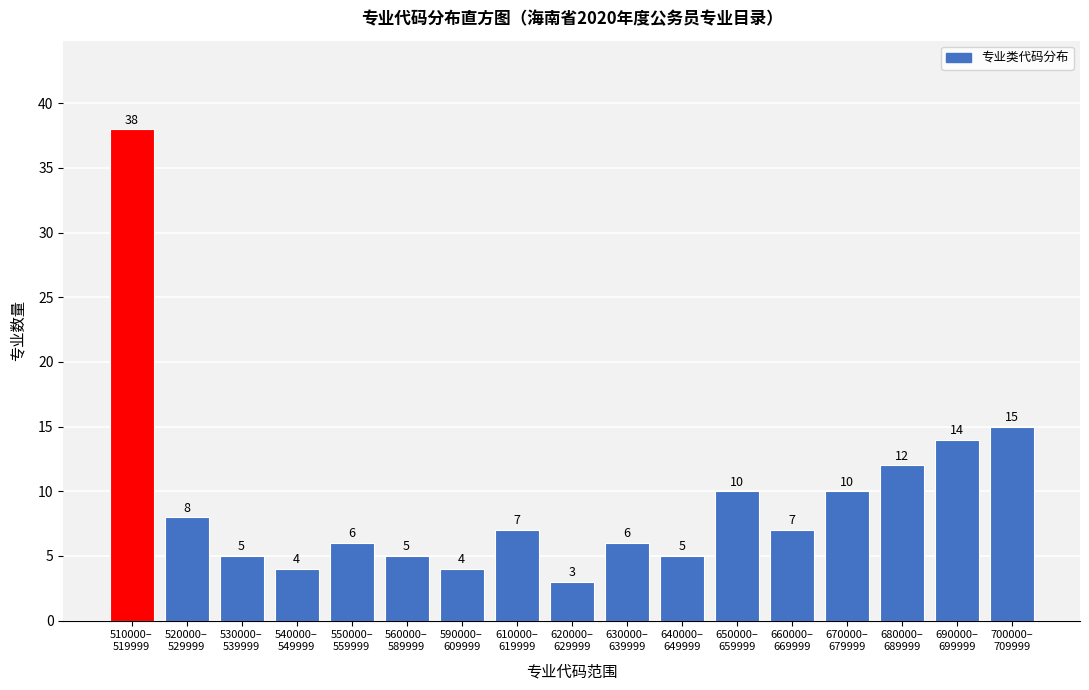

Reading left to right, list all the values displayed in this chart.

38	8	5	4	6	5	4	7	3	6	5	10	7	10	12	14	15